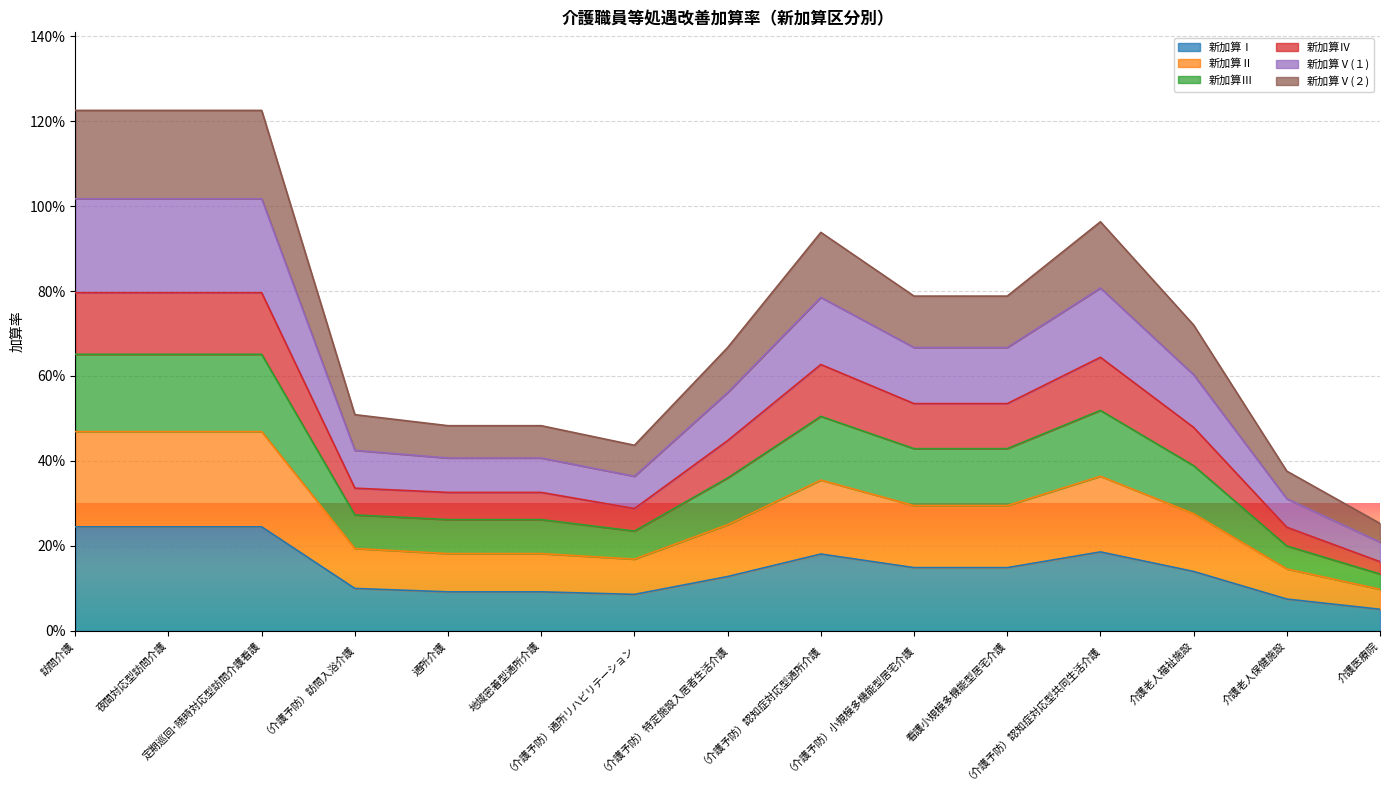

What is the maximum value shown in the chart?

1.2